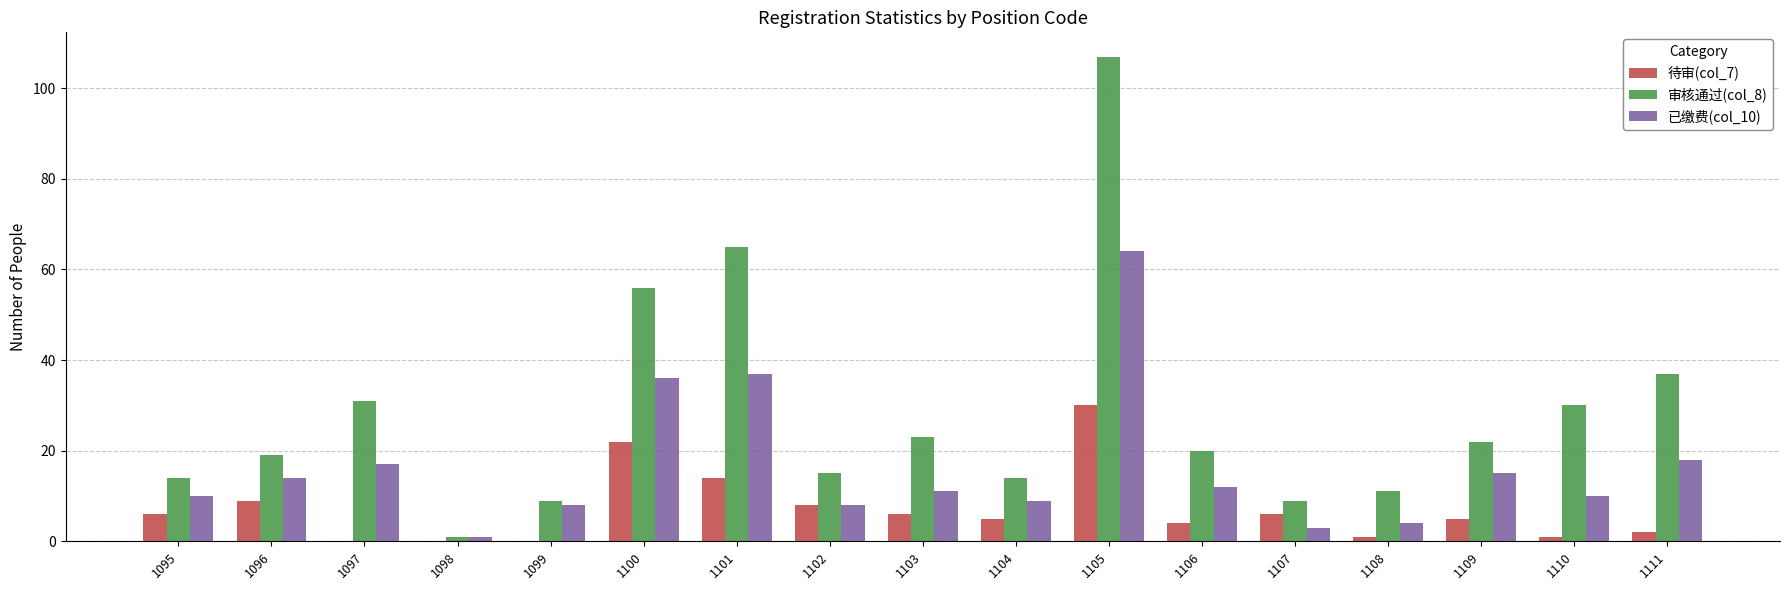

Is the value of 审核通过(col_8) at 1098 greater than the value of 已缴费(col_10) at 1110?

No